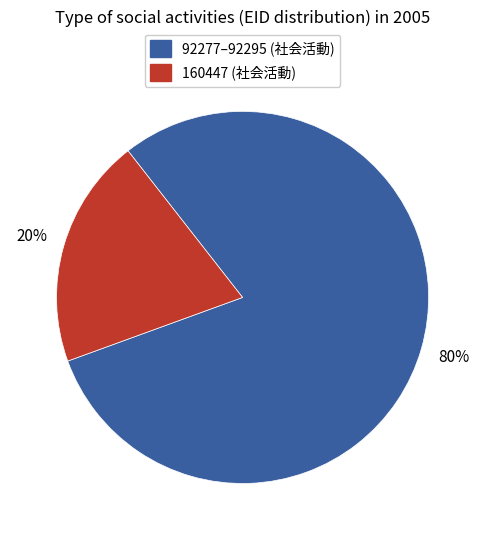

Is there a majority slice in this chart?

Yes